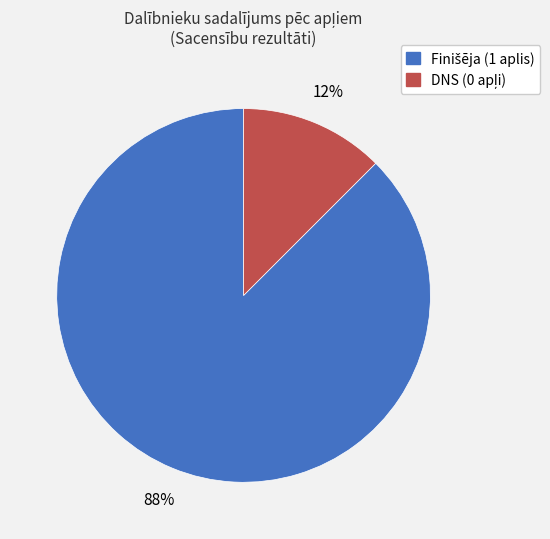

To the nearest percent, what is the average slice percentage?

50%